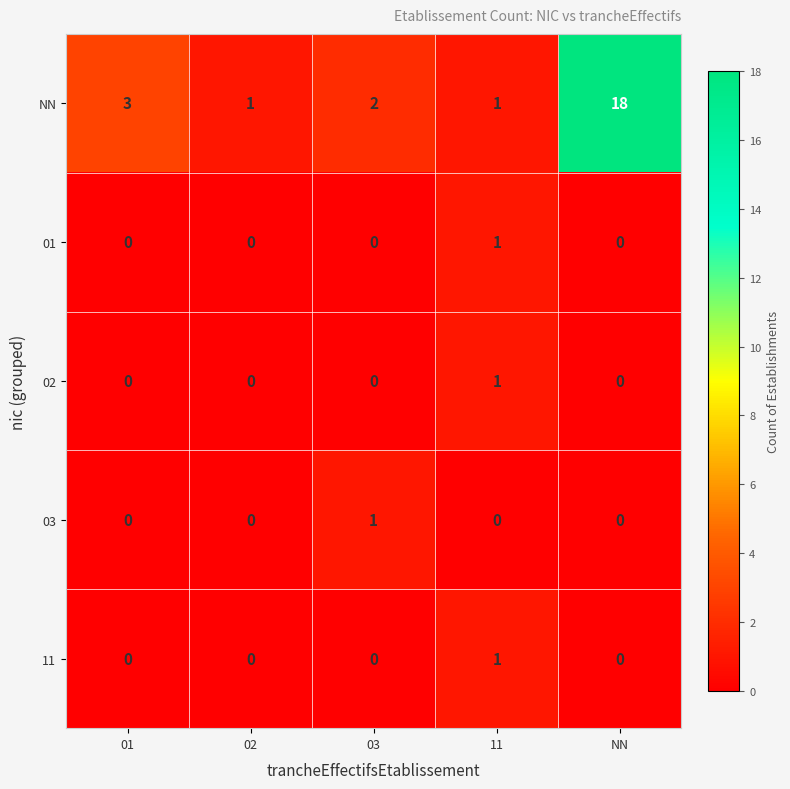

The value of 03 at 01 is 1. True or false?

False